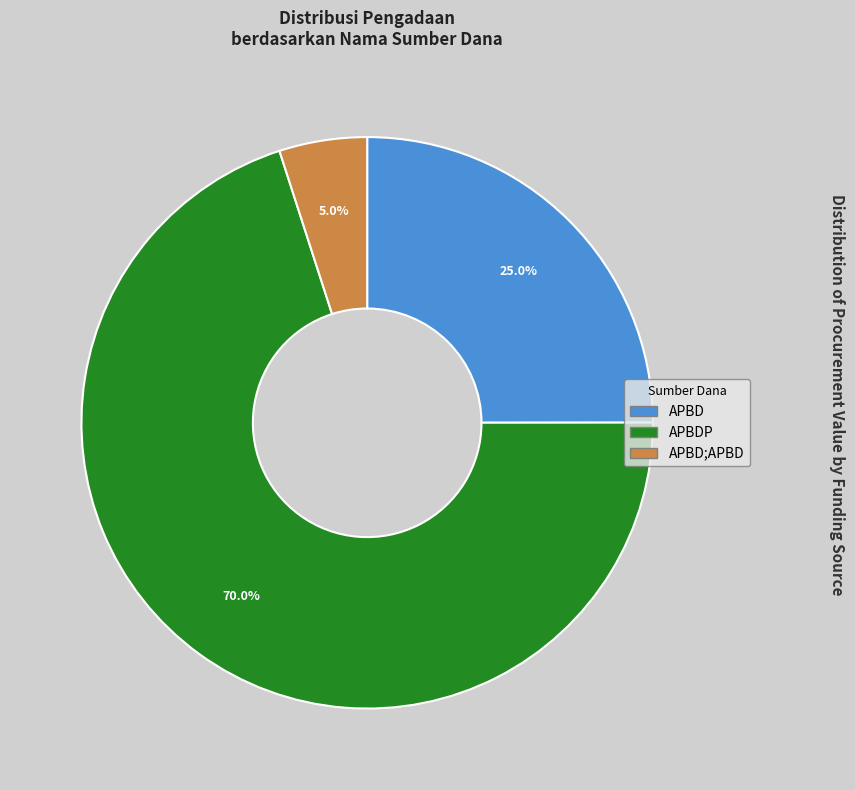

Is there a majority slice in this chart?

Yes